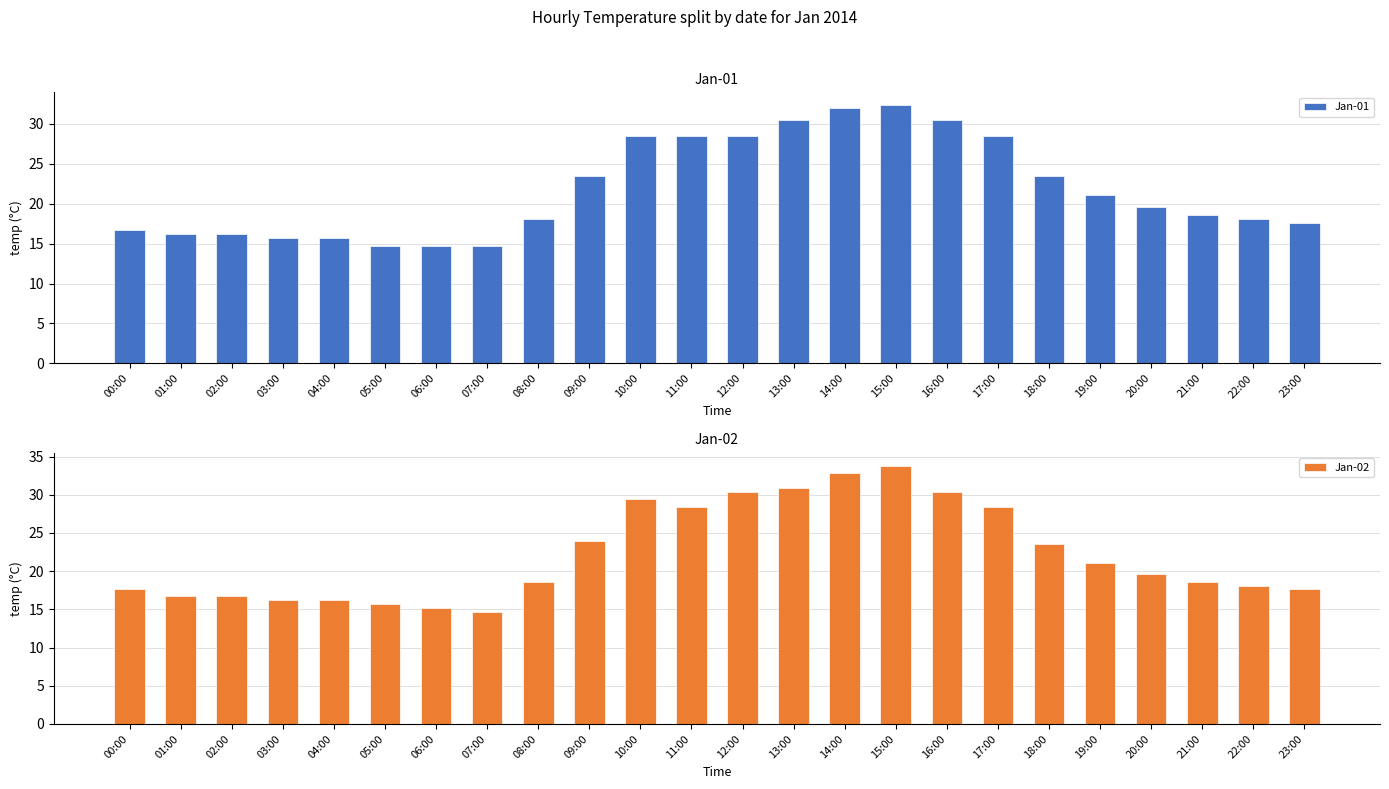

Which category has the lowest value across all series?

05:00